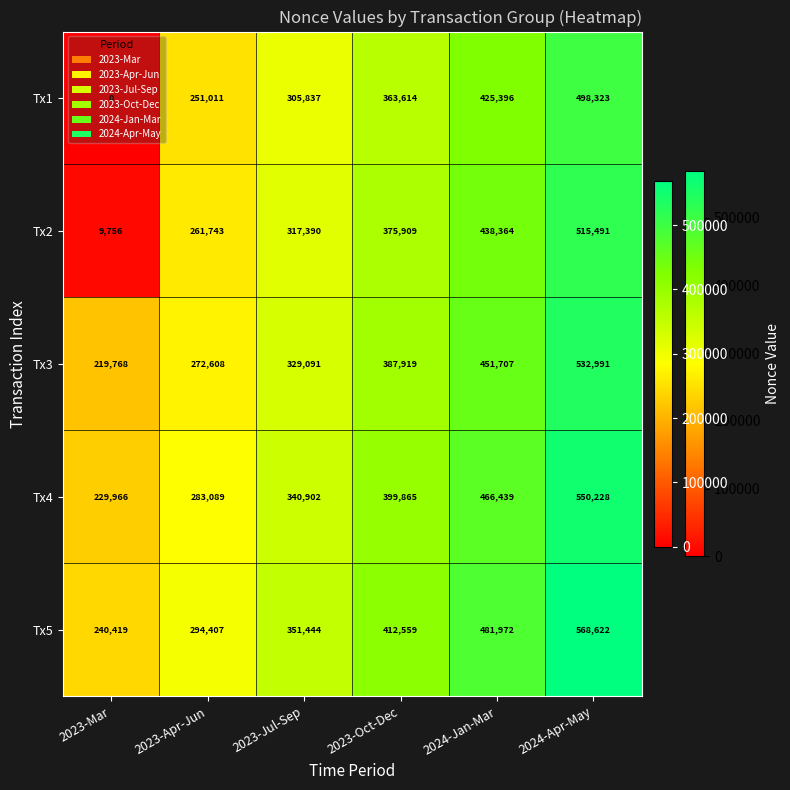

What is the difference between the highest and lowest values at 2024-Jan-Mar?

56576